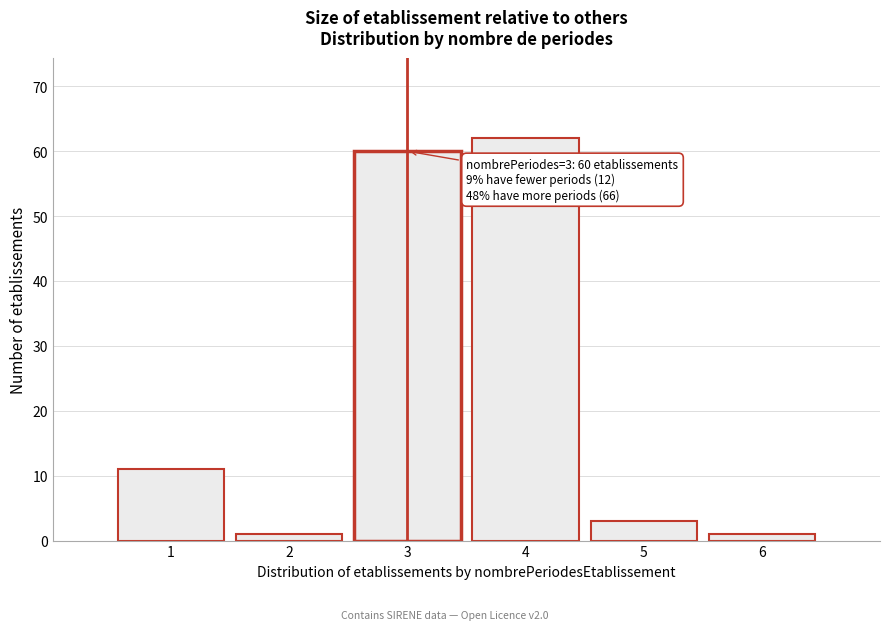

Reading left to right, what are all the values shown in this chart?

1=11	2=1	3=60	4=62	5=3	6=1